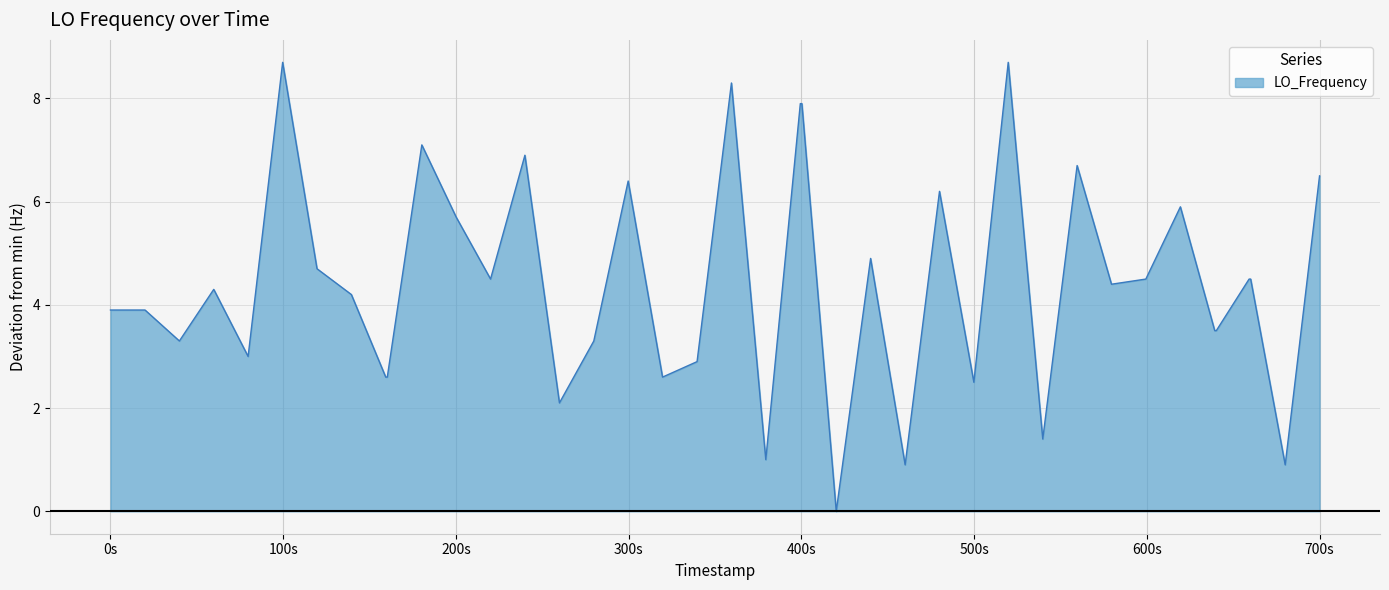

What is the difference between the maximum and minimum values?

8.7